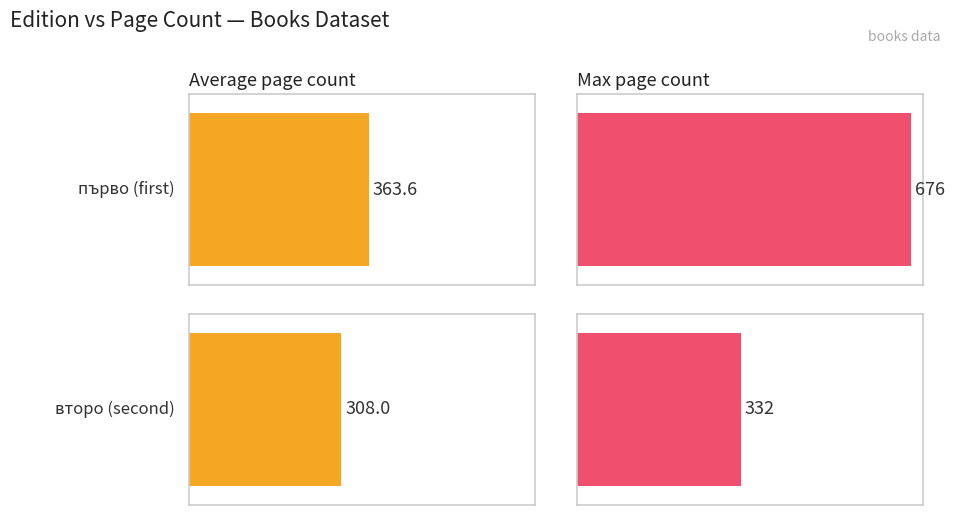

At how many categories does at least one series exceed 617?

1